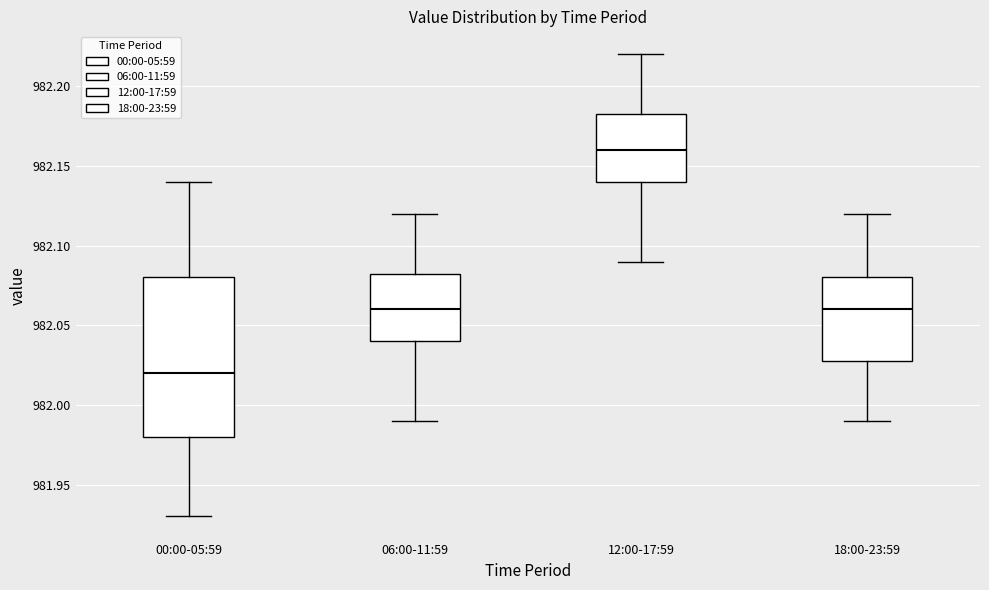

Reading left to right, transcribe this box plot: for each box, give where its median line is, the range the box spans, and where its two whiskers end, as read against the y-axis. The values are not printed on the chart, so give them approximately, as read against the axis.

00:00-05:59: median 982.020, box 981.980 to 982.080, whiskers 981.930 to 982.140
06:00-11:59: median 982.060, box 982.040 to 982.085, whiskers 981.990 to 982.120
12:00-17:59: median 982.160, box 982.140 to 982.185, whiskers 982.090 to 982.220
18:00-23:59: median 982.060, box 982.030 to 982.080, whiskers 981.990 to 982.120